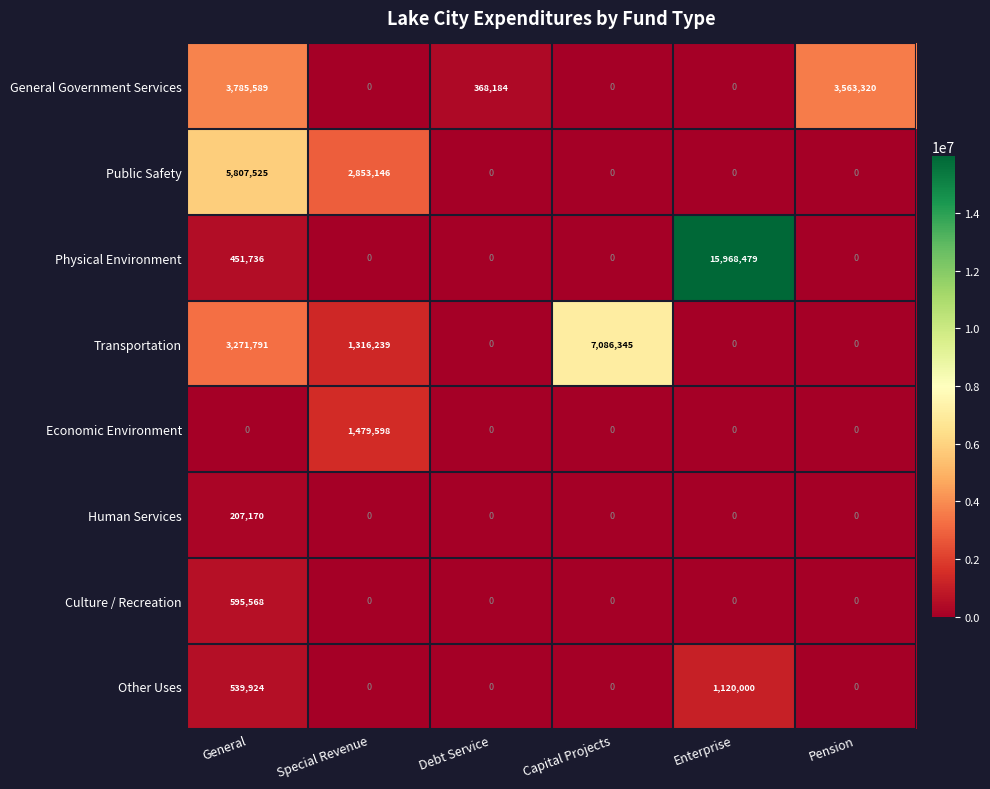

True or false: Economic Environment has a value of 0 at Pension.

True